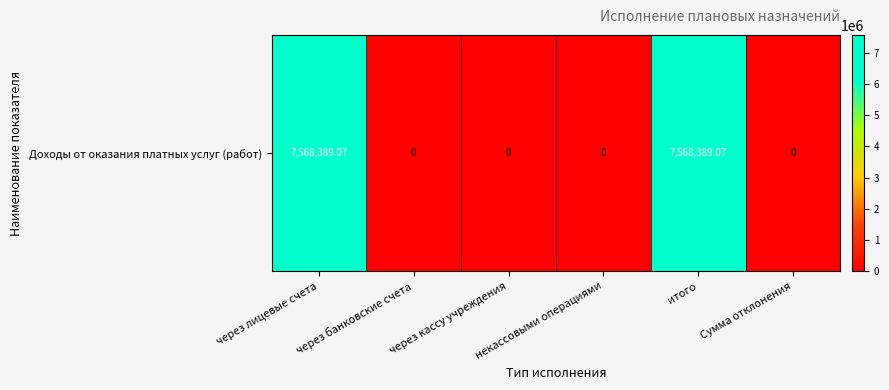

The value at некассовыми операциями is 2687360.8. True or false?

False